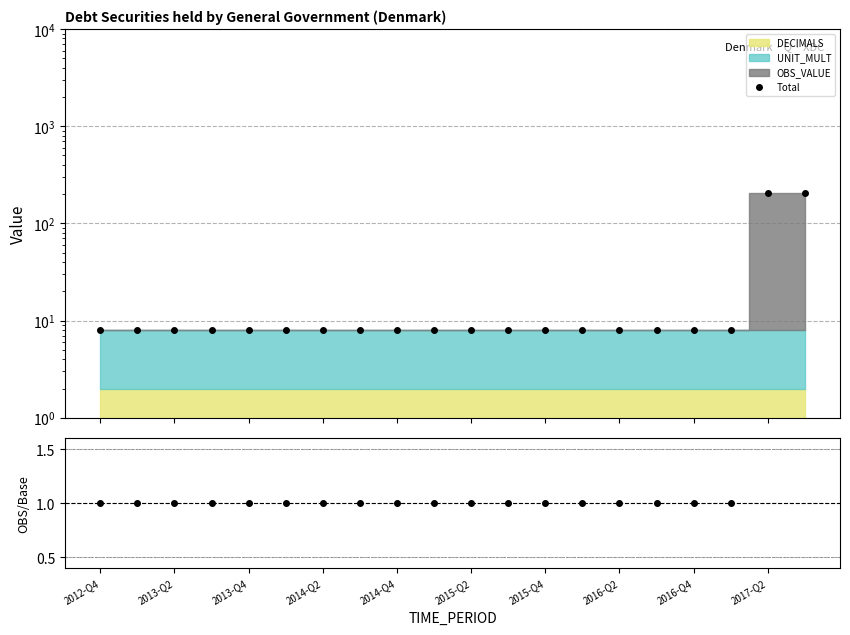

How many lines are shown in the chart?

2